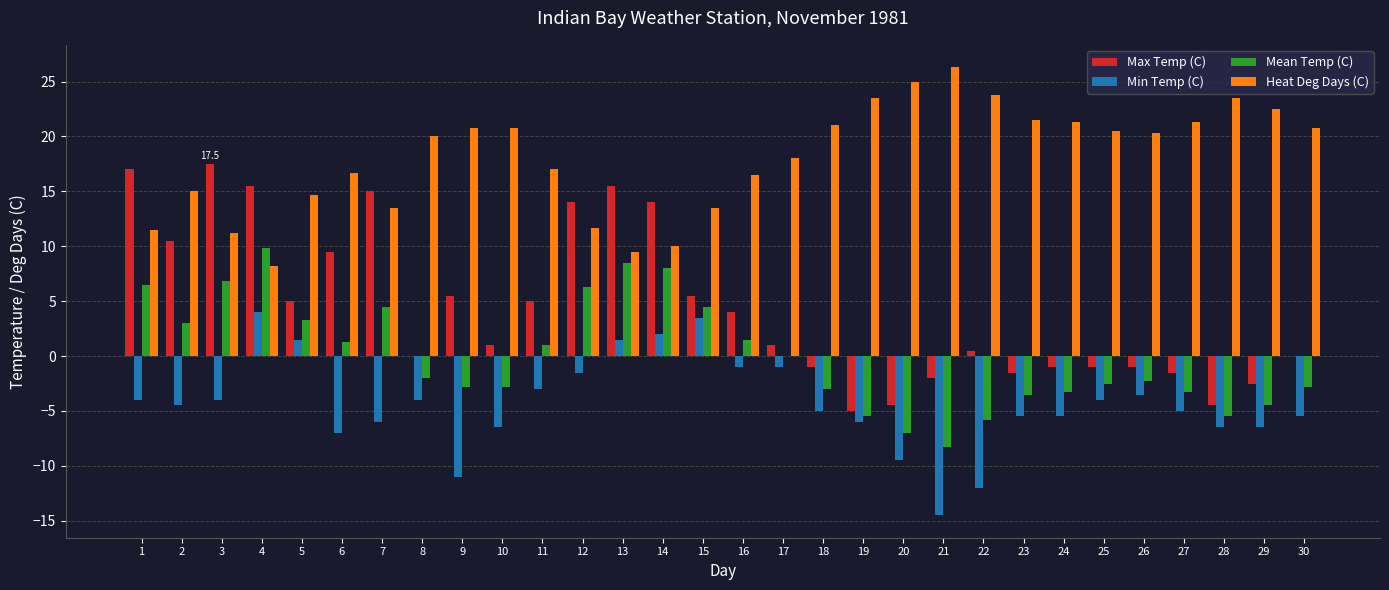

How many positive values does the Min Temp (C) series have?

5